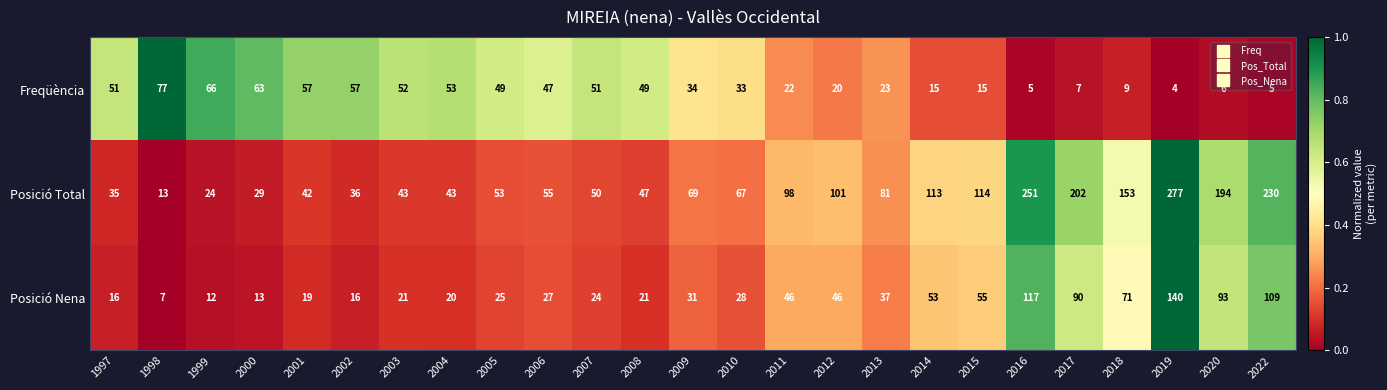

What is the greatest value displayed?

277